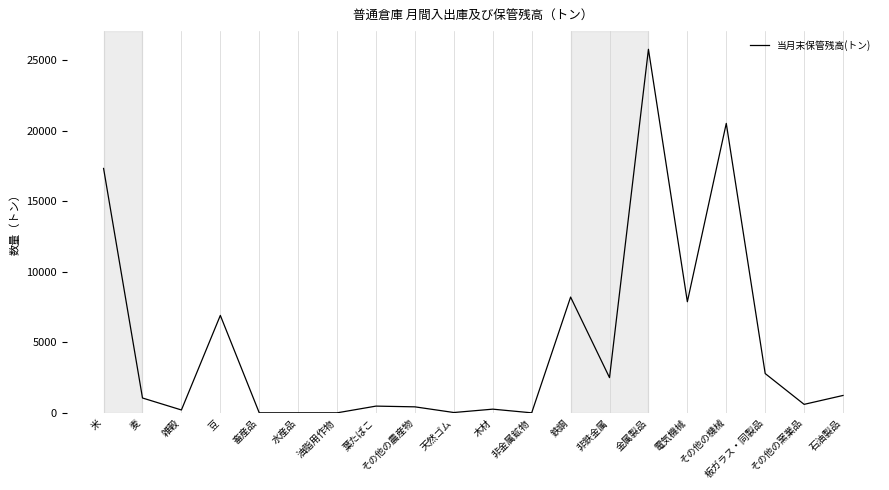

At which label does the data first exceed 1051?

米